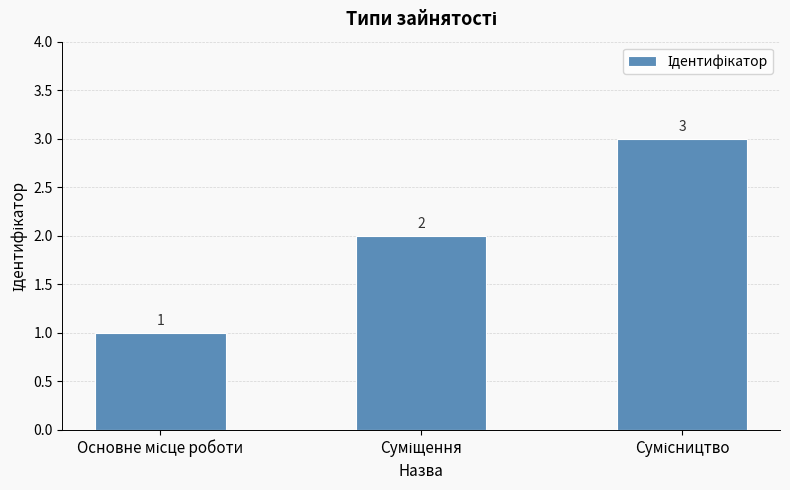

What is the average value?

2